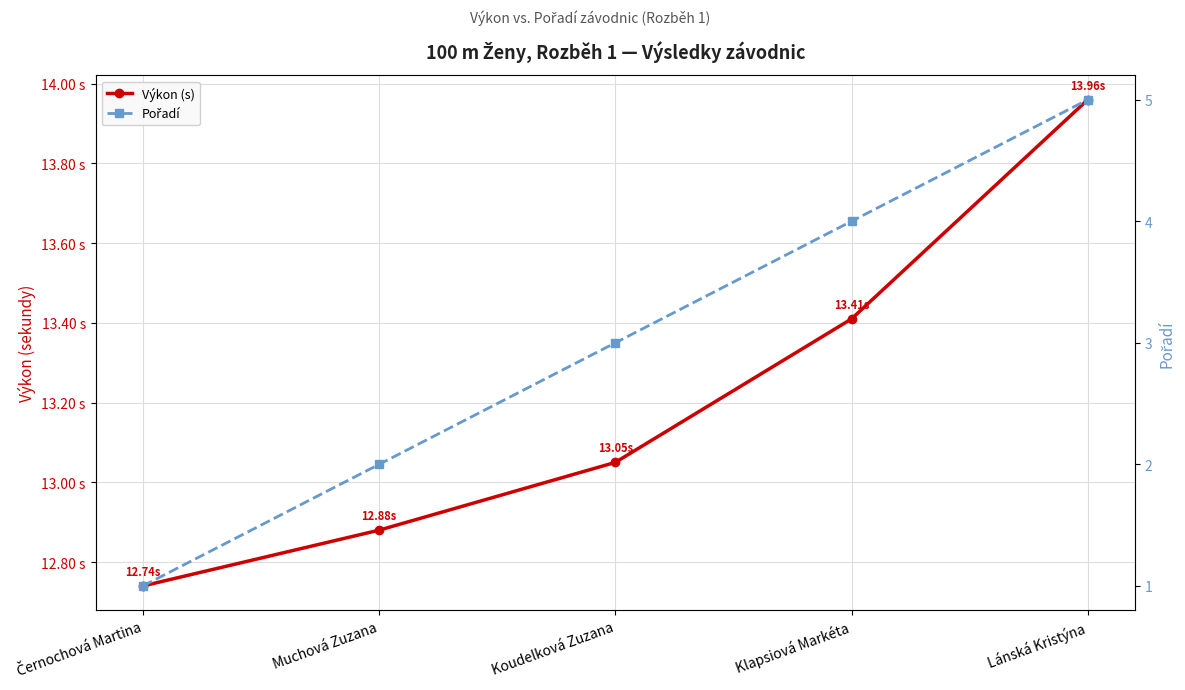

The Výkon (s) series shows 9.3 at Klapsiová Markéta. True or false?

False